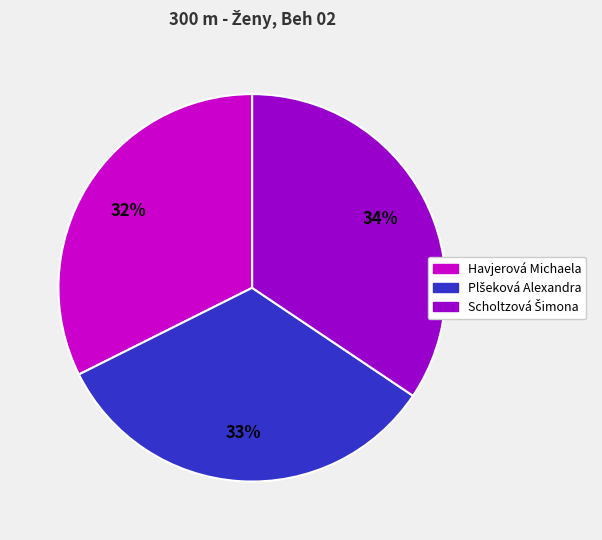

Is it true that Havjerová Michaela is 32% of the pie?

True